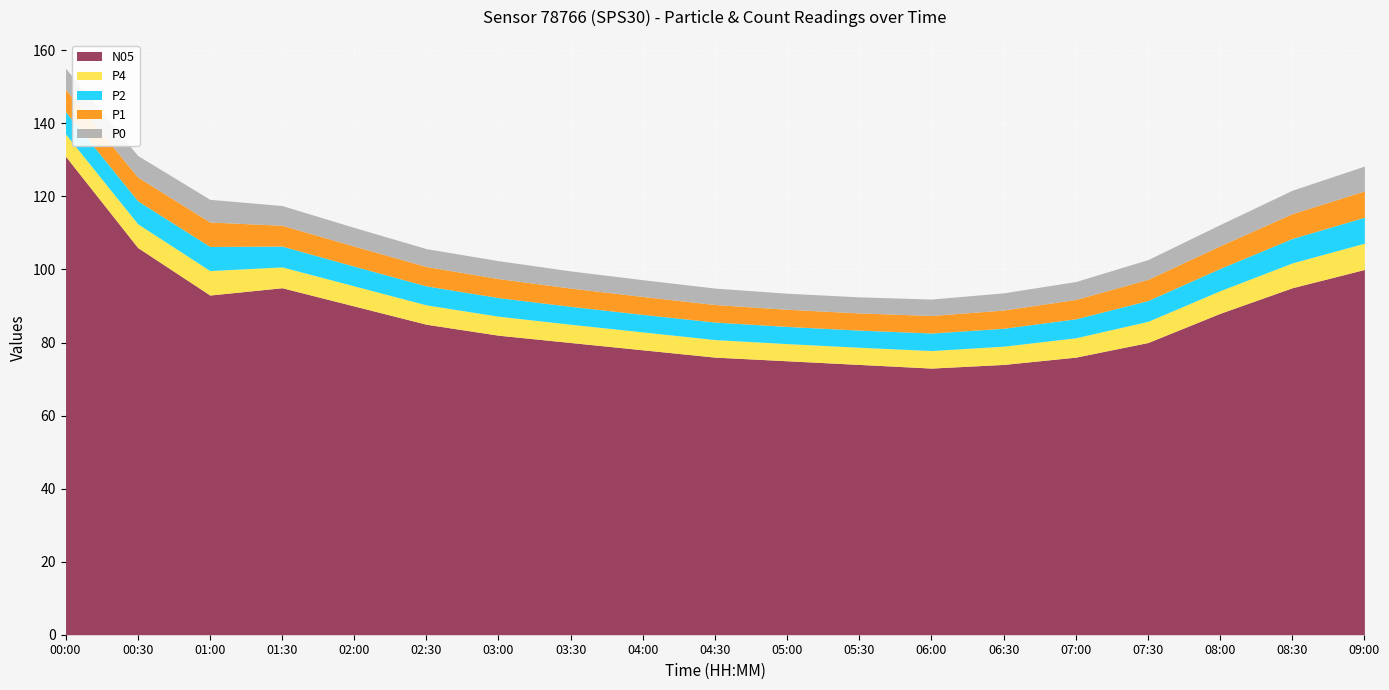

List the series in order of their peak value, highest first.

N05, P4, P1, P2, P0